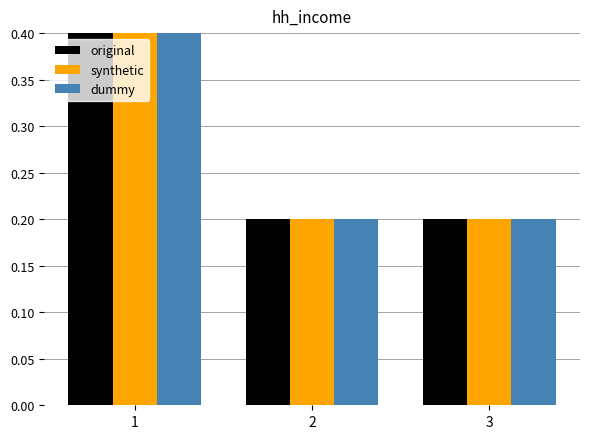

True or false: synthetic has a value of 0.2 at 3.

True